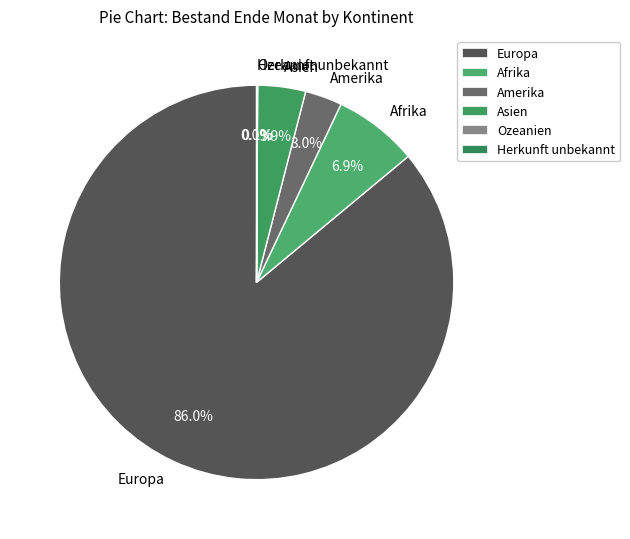

To the nearest percent, what percentage of the pie is Amerika?

3%